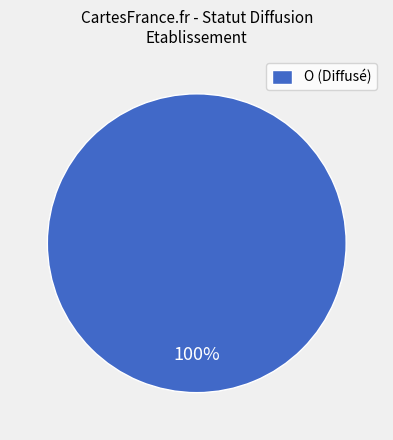

Which slice represents more than half of the pie?

O (Diffusé)